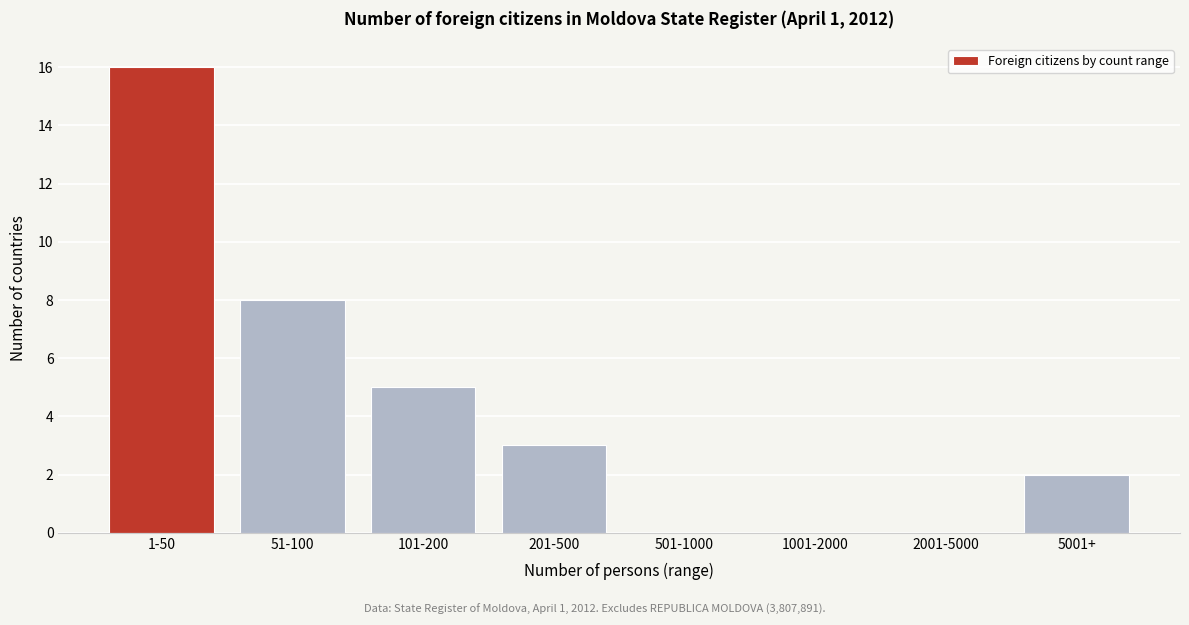

Reading left to right, list all the values displayed in this chart.

1-50=16	51-100=8	101-200=5	201-500=3	501-1000=0	1001-2000=0	2001-5000=0	5001+=2